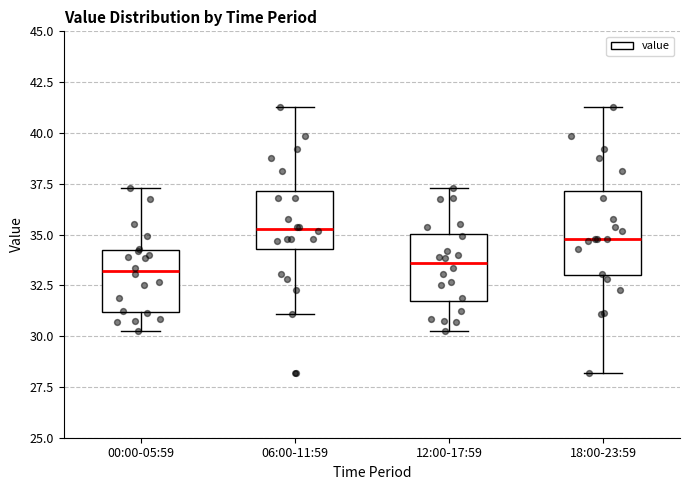

Comparing the boxes themselves (not the whiskers), which one is the tallest?

18:00-23:59